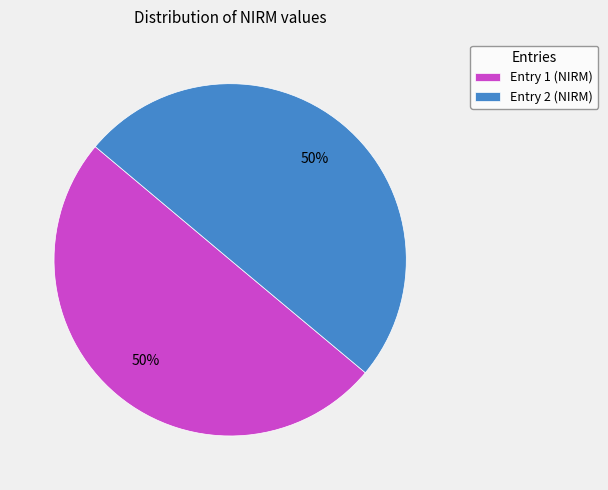

What is the ratio of the value at Entry 1 (NIRM) to the value at Entry 2 (NIRM)?

1.0